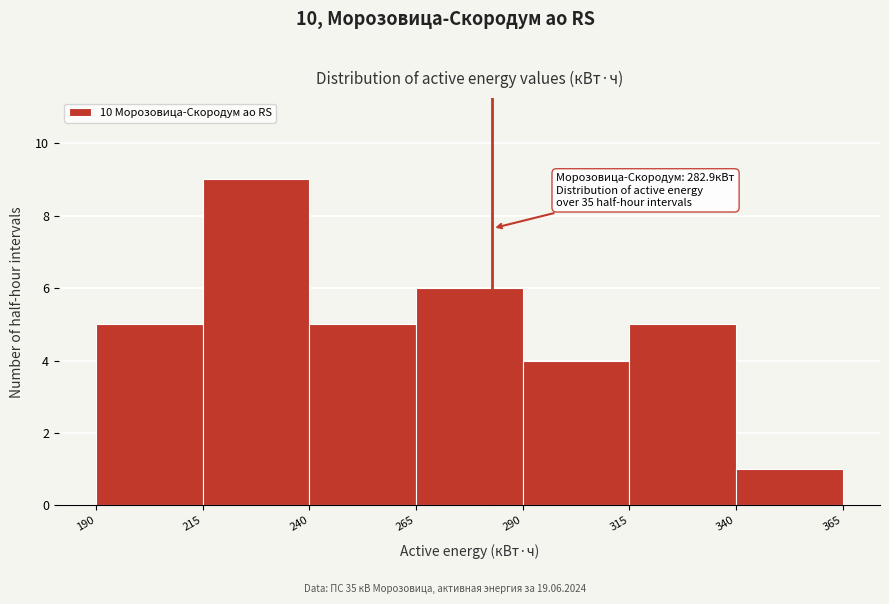

Which range on the x-axis has the tallest bar?

215 to 240